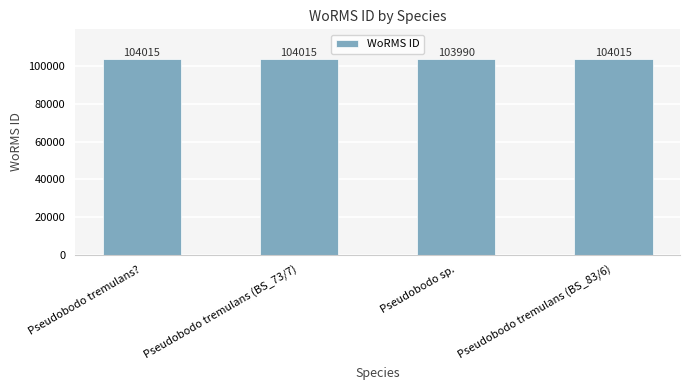

Approximately how many times larger is the value at Pseudobodo sp. compared to Pseudobodo tremulans??

1.0